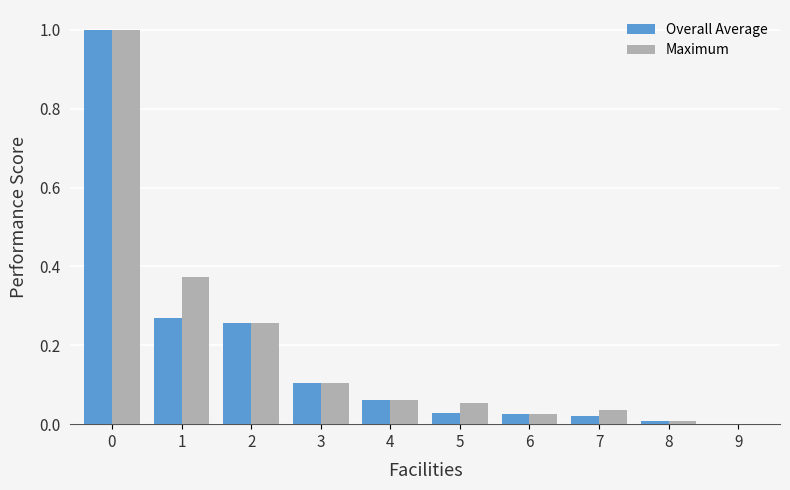

What is the total value across all series at 1?

0.6